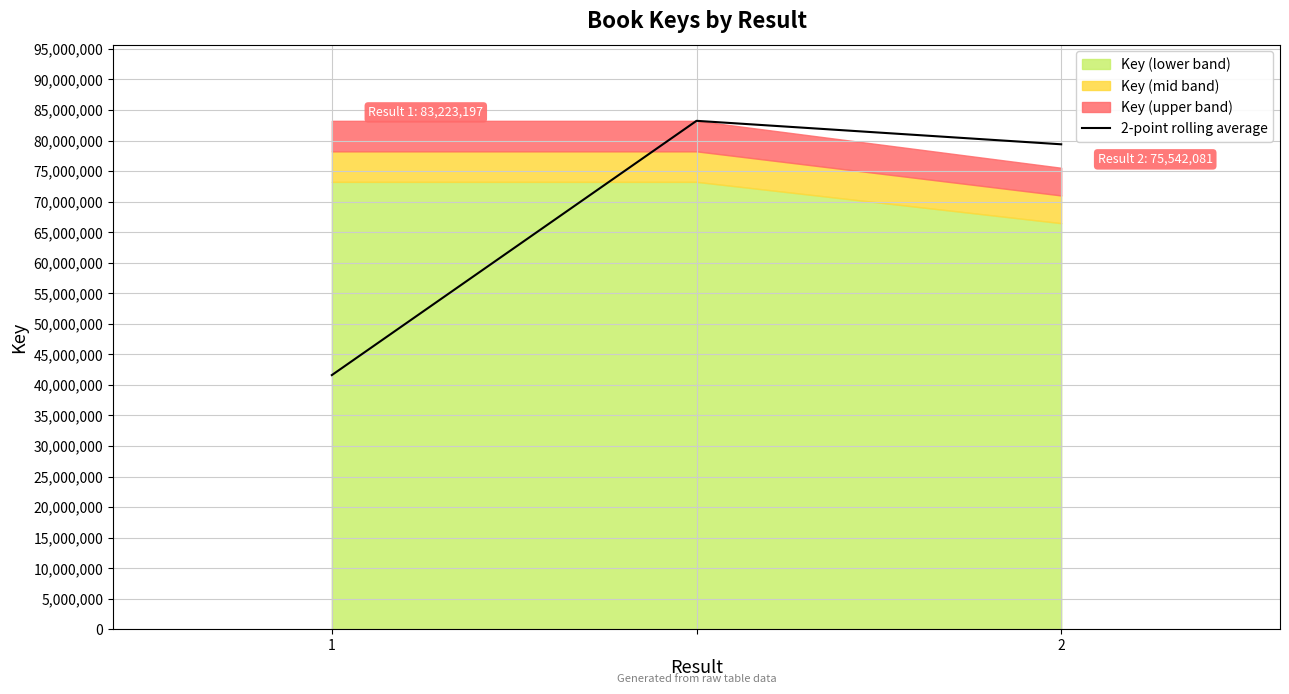

Reading right to left, transcribe all the data shown in this chart.

79382639.0	83223197.0	41611598.5